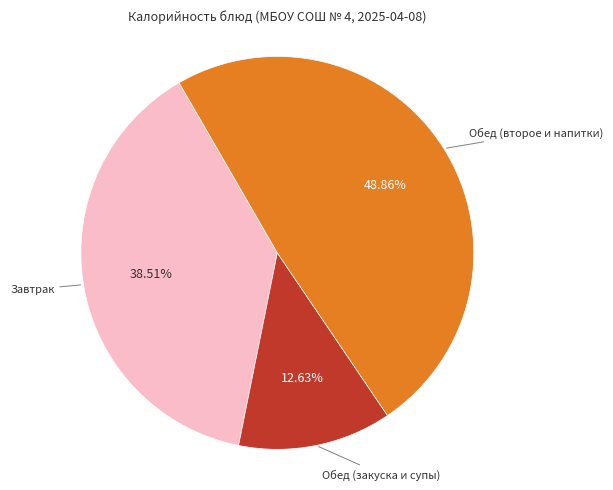

Count the number of slices in the pie.

3